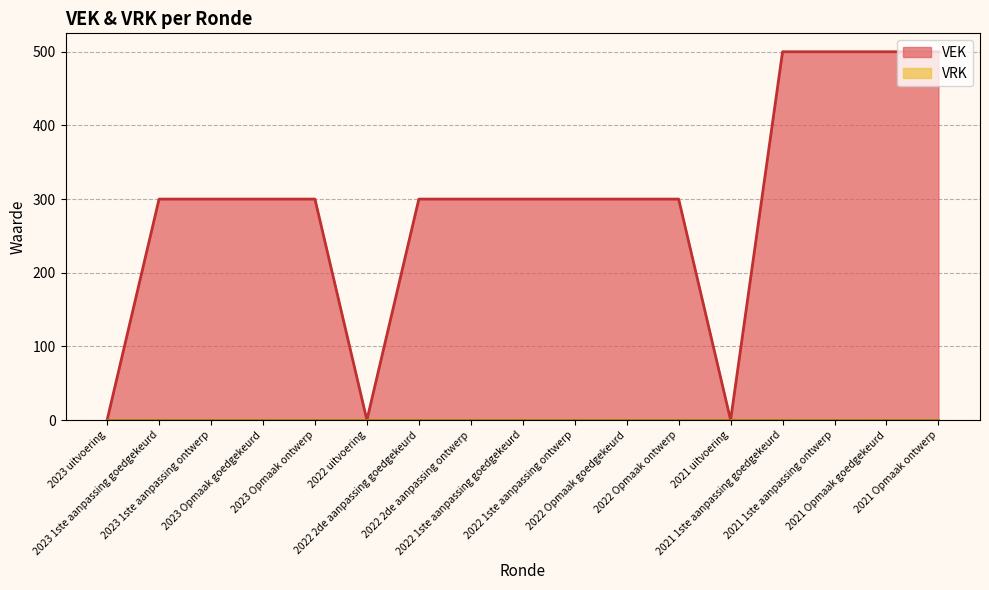

How many data points are above 300?

4